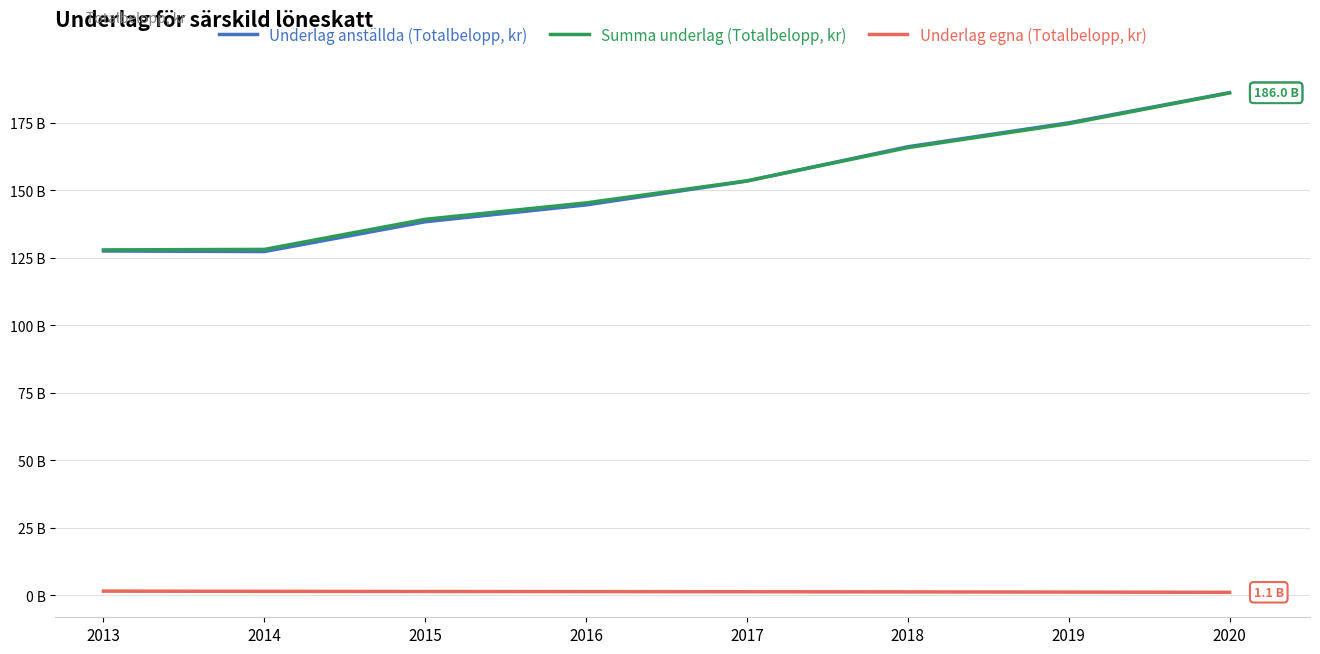

Reading right to left, extract all data points from this chart.

Underlag anställda (Totalbelopp, kr): 186085149623	174906000993	166052573273	153346596362	144518866211	138282961770	127241872631	127469805271
Summa underlag (Totalbelopp, kr): 185991997441	174588767255	165727733972	153437854872	145262969979	139190588572	128048904376	127860444145
Underlag egna (Totalbelopp, kr): 1082444097	1156229625	1231157961	1279659901	1337554583	1379148464	1434822908	1517453236